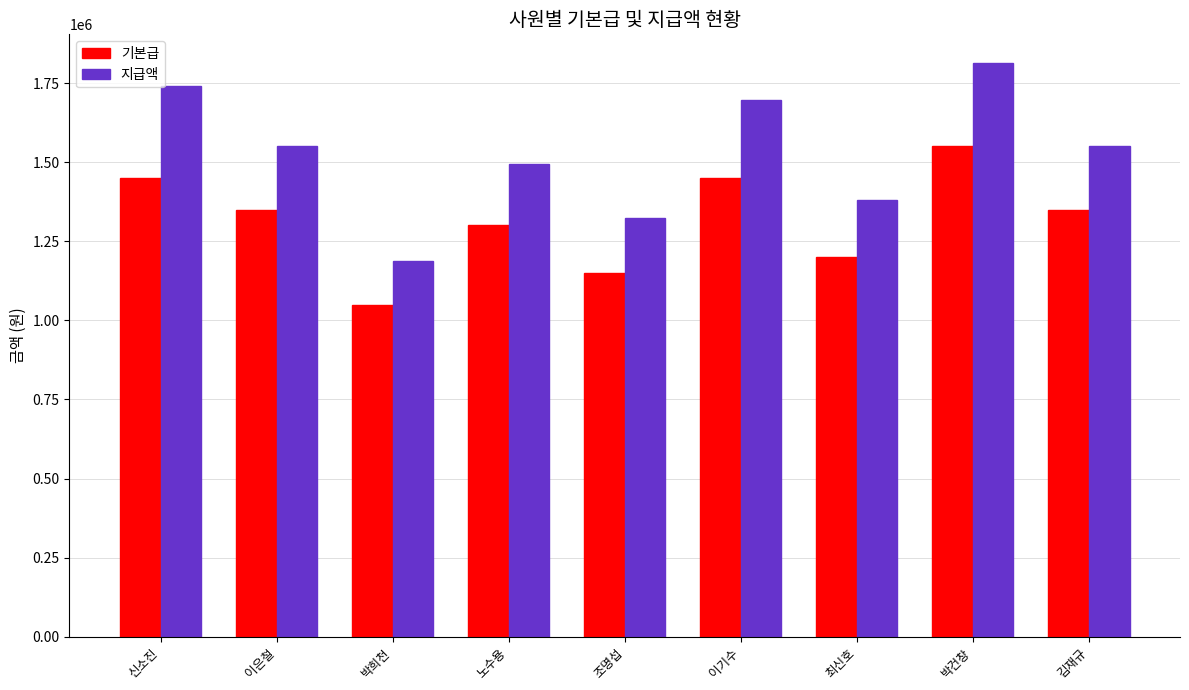

Rank the series at 신소진 from highest to lowest value.

지급액, 기본급